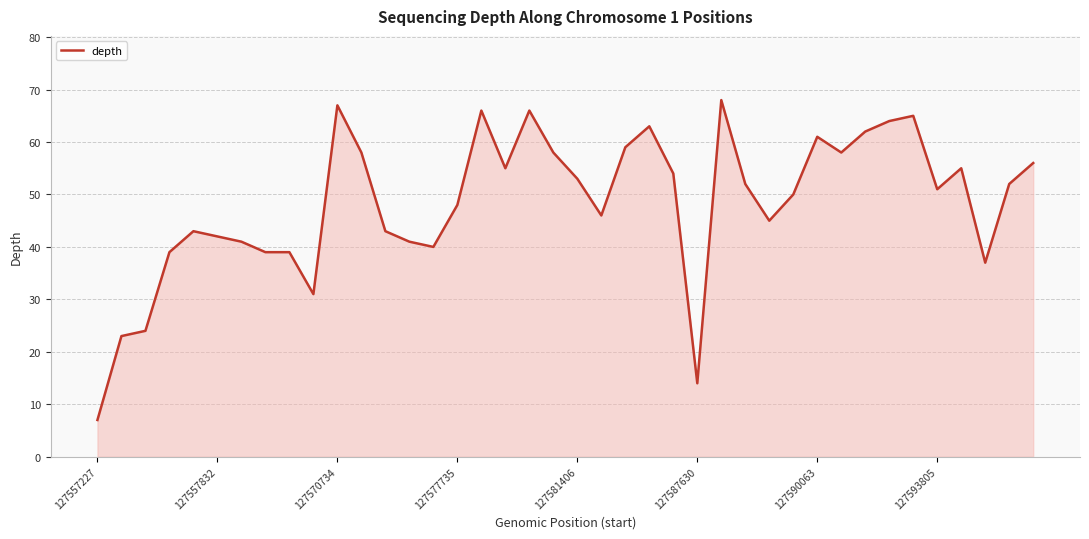

What is the greatest value displayed?

68